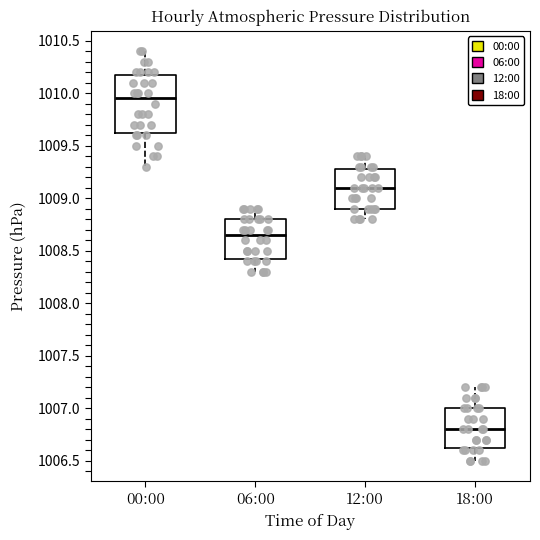

Reading left to right, transcribe this box plot: for each box, give where its median line is, the range the box spans, and where its two whiskers end, as read against the y-axis. The values are not printed on the chart, so give them approximately, as read against the axis.

00:00: median 1009.95, box 1009.65 to 1010.20, whiskers 1009.30 to 1010.40
06:00: median 1008.65, box 1008.45 to 1008.80, whiskers 1008.30 to 1008.90
12:00: median 1009.10, box 1008.90 to 1009.30, whiskers 1008.80 to 1009.40
18:00: median 1006.80, box 1006.65 to 1007.00, whiskers 1006.50 to 1007.20